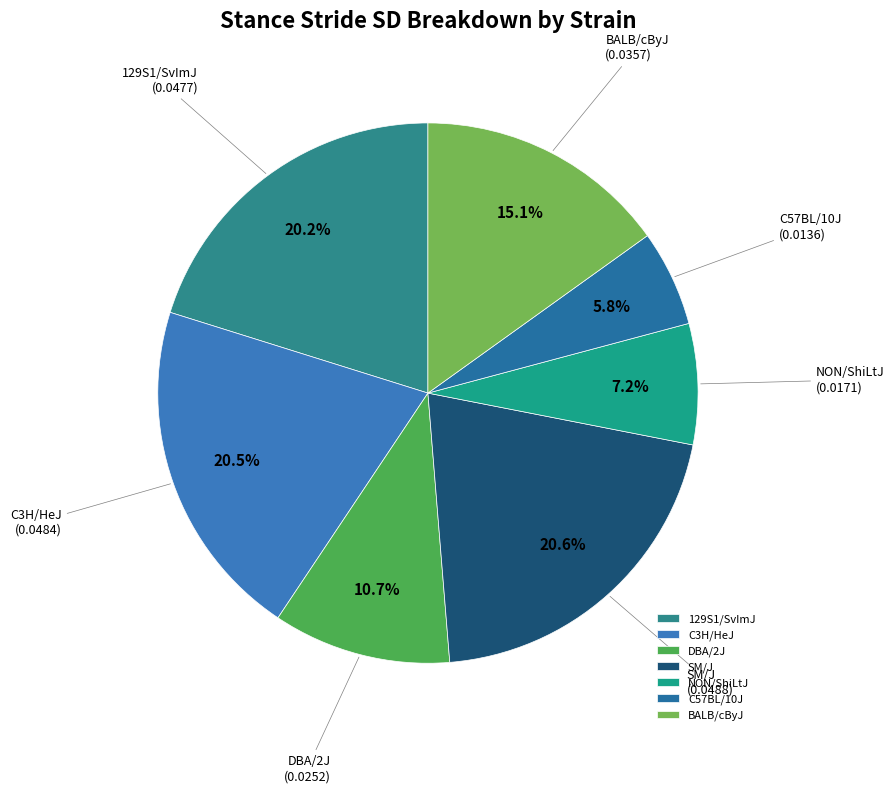

To the nearest percent, what is the difference between the SM/J and DBA/2J slice percentages?

10%